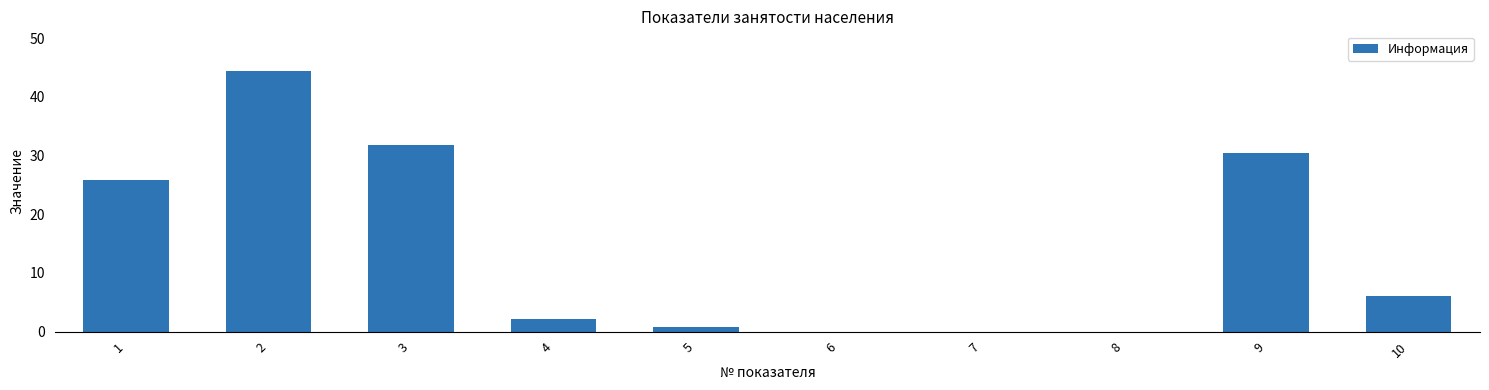

The chart shows a value of 2.2 at 4. True or false?

True